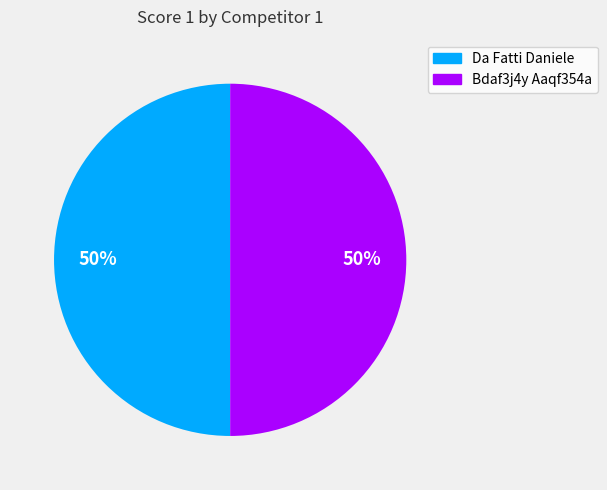

How many segments does this pie chart have?

2